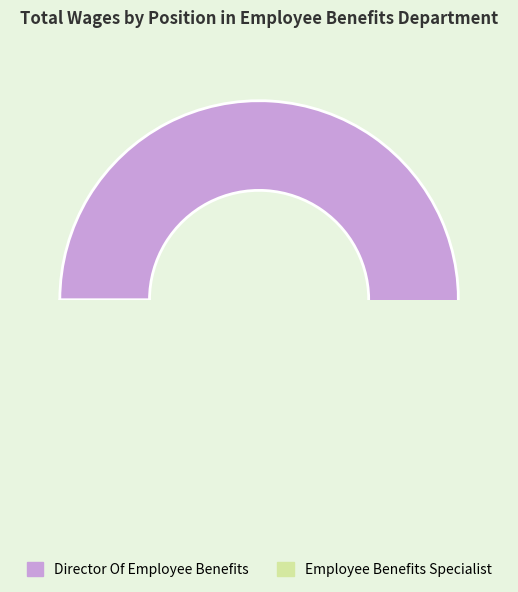

Rank the categories by value from lowest to highest.

Employee Benefits Specialist, Director Of Employee Benefits